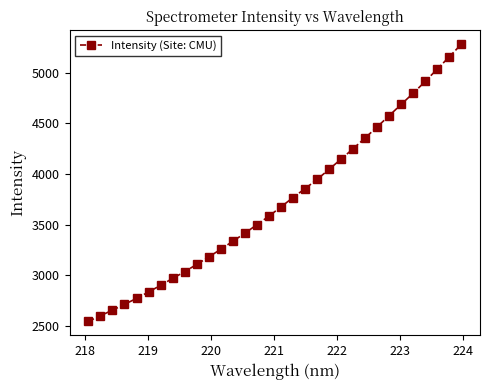

What is the value of the 11th point from the left?

3179.9